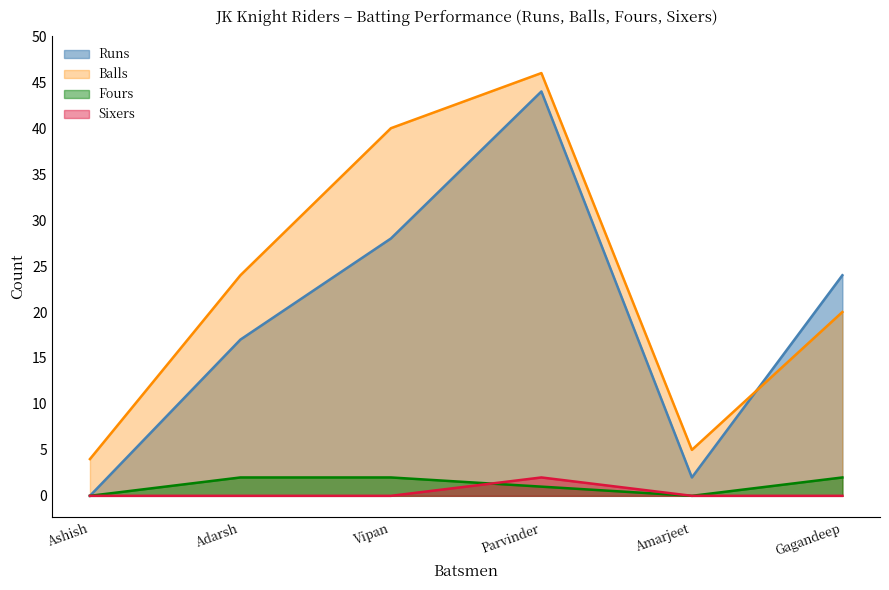

What is the difference between the highest and lowest values at Gagandeep?

24